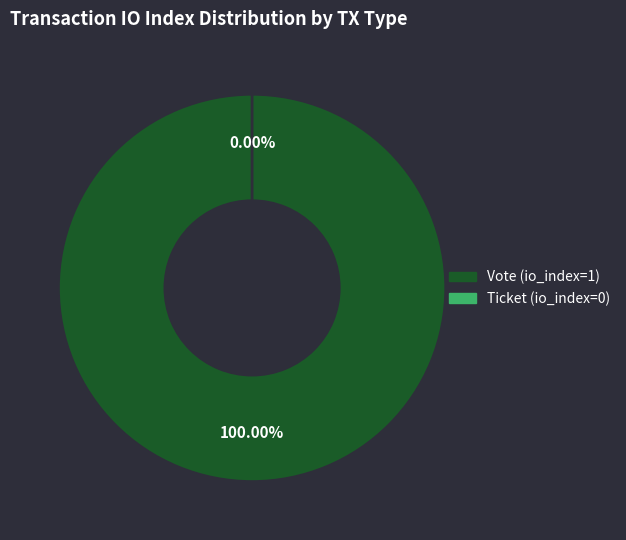

How many segments does this pie chart have?

2